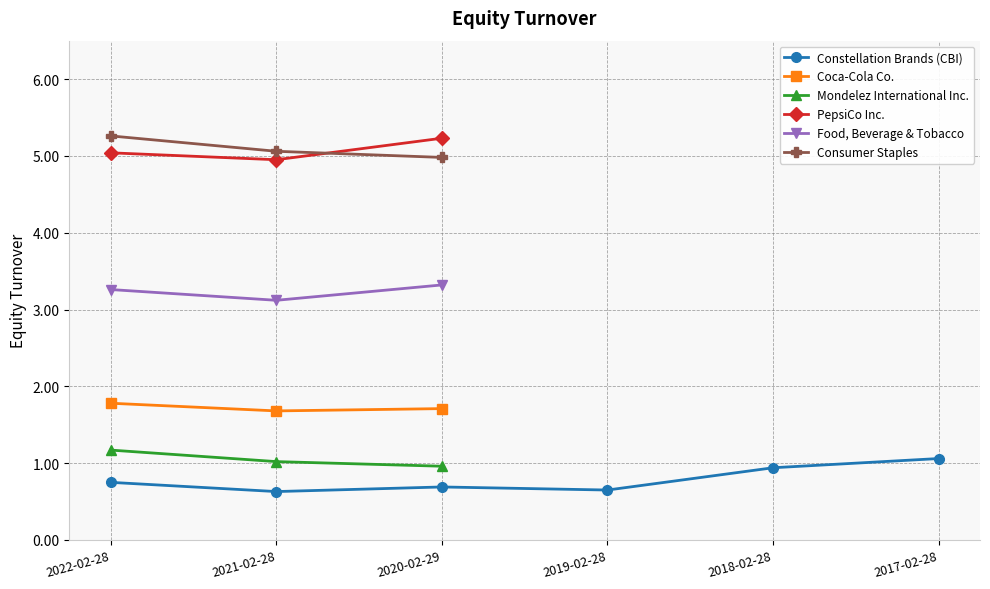

Is it true that Coca-Cola Co. equals 2.5 at 2021-02-28?

False